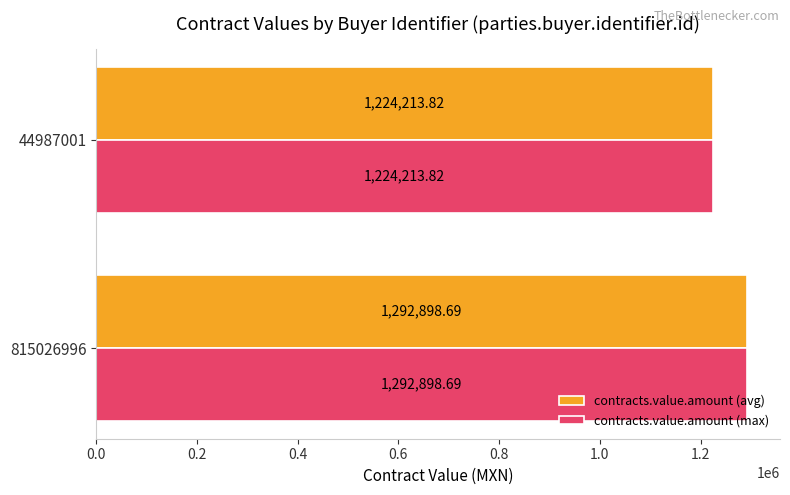

What is the difference between the maximum and minimum values in the contracts.value.amount (avg) series?

68684.9